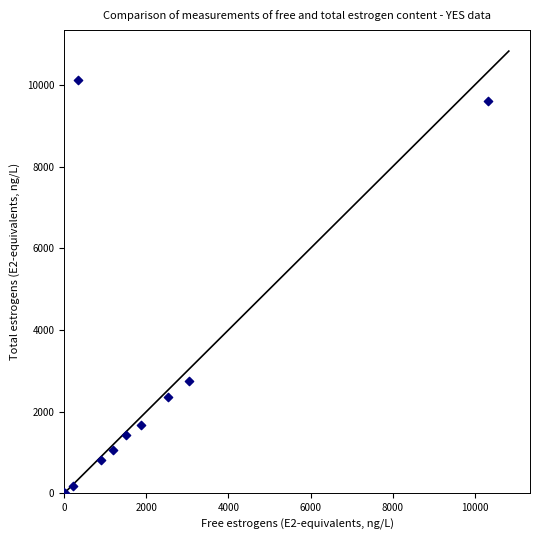

What Y value in the scatter plot is closest to 5062?

2753